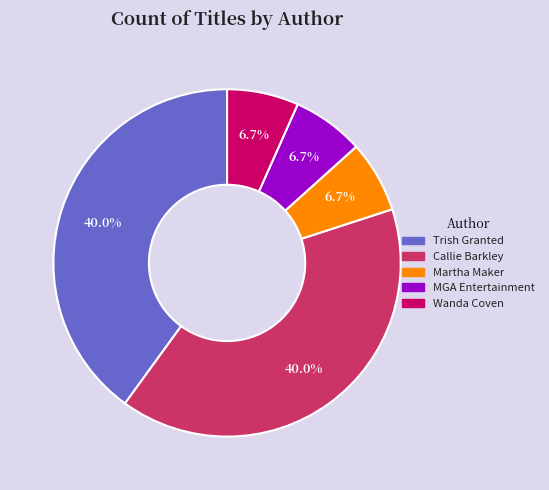

Approximately how many times larger is the value at Wanda Coven compared to Martha Maker?

1.0